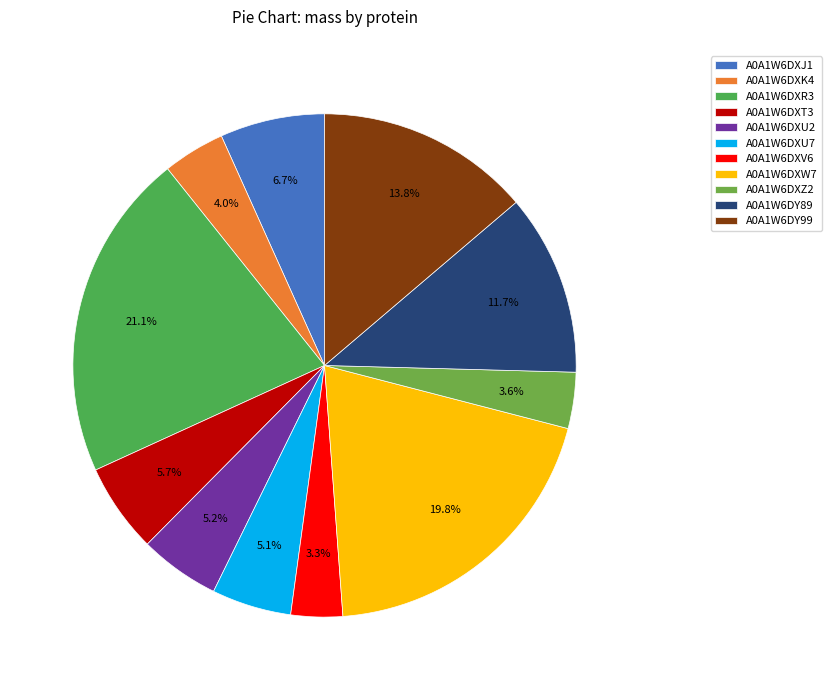

Is there a majority slice in this chart?

No